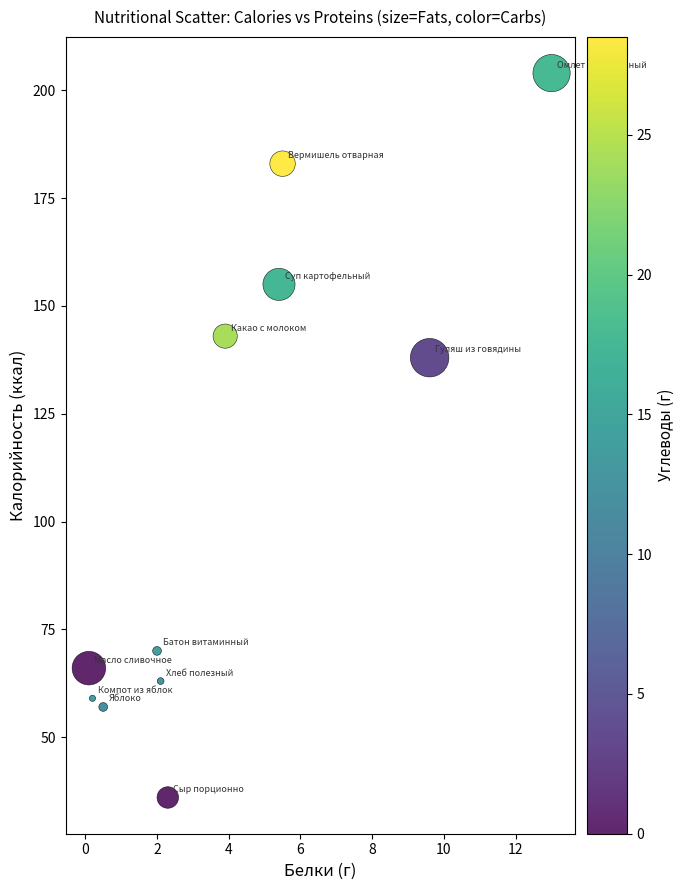

What is the average Y value?

107